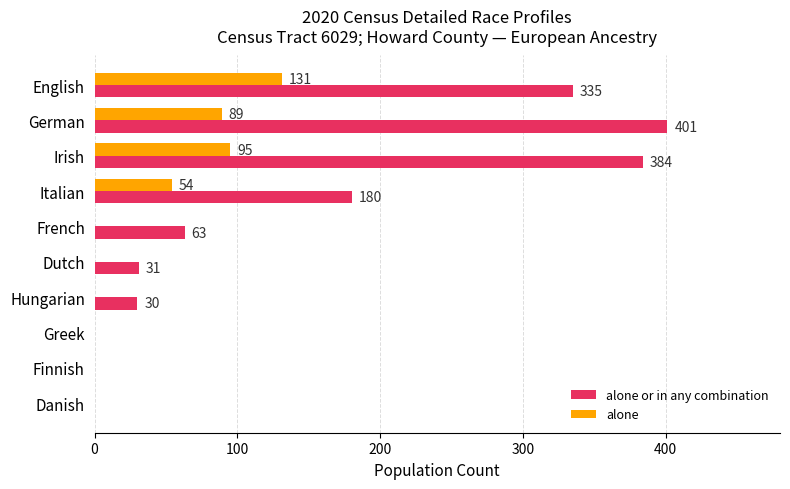

What is the greatest value displayed?

401